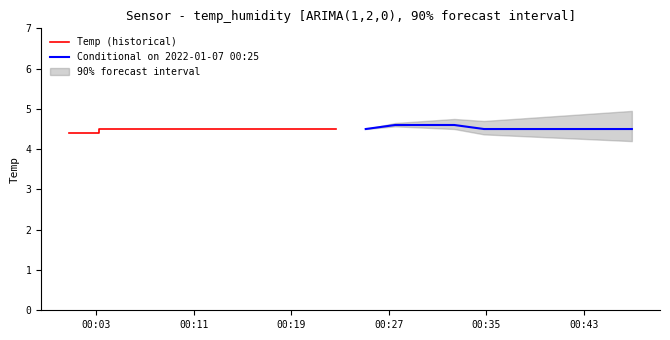

Count the number of categories in the chart.

10